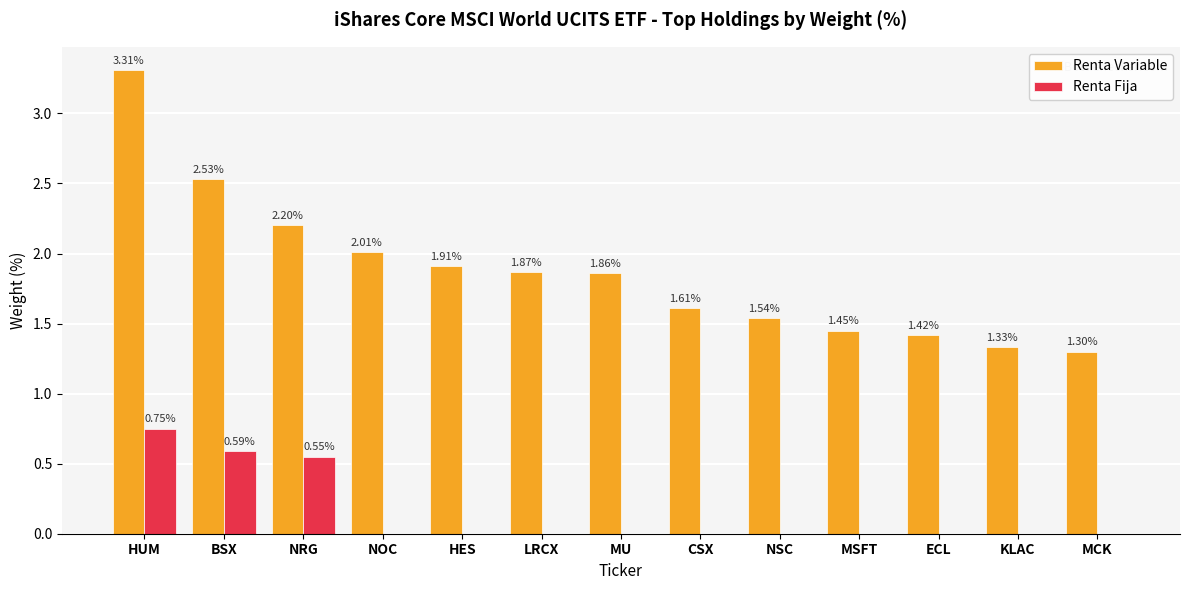

Which category has the highest value in the Renta Fija series?

HUM